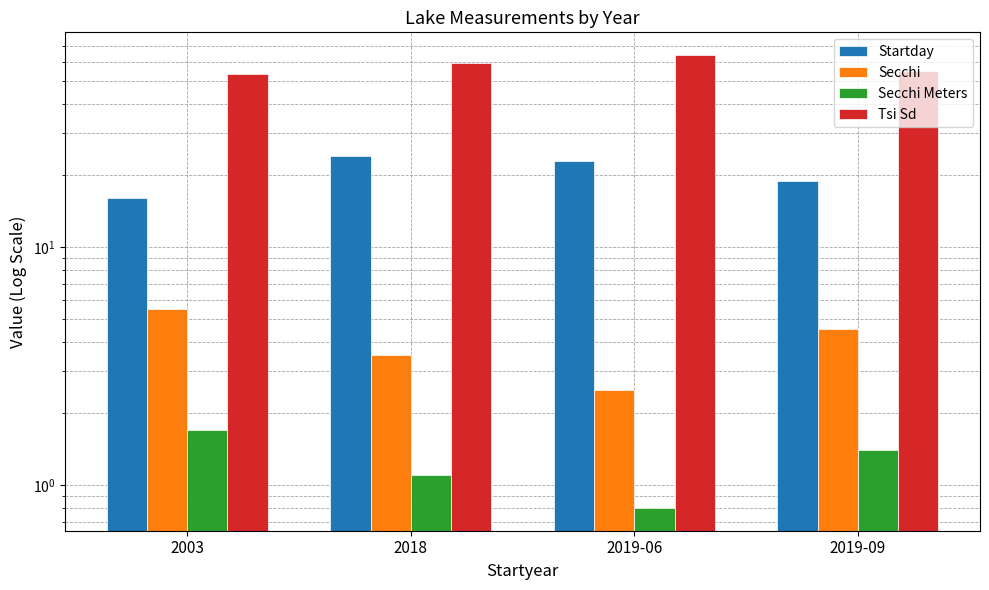

What is the highest value of the Startday series?

24.0